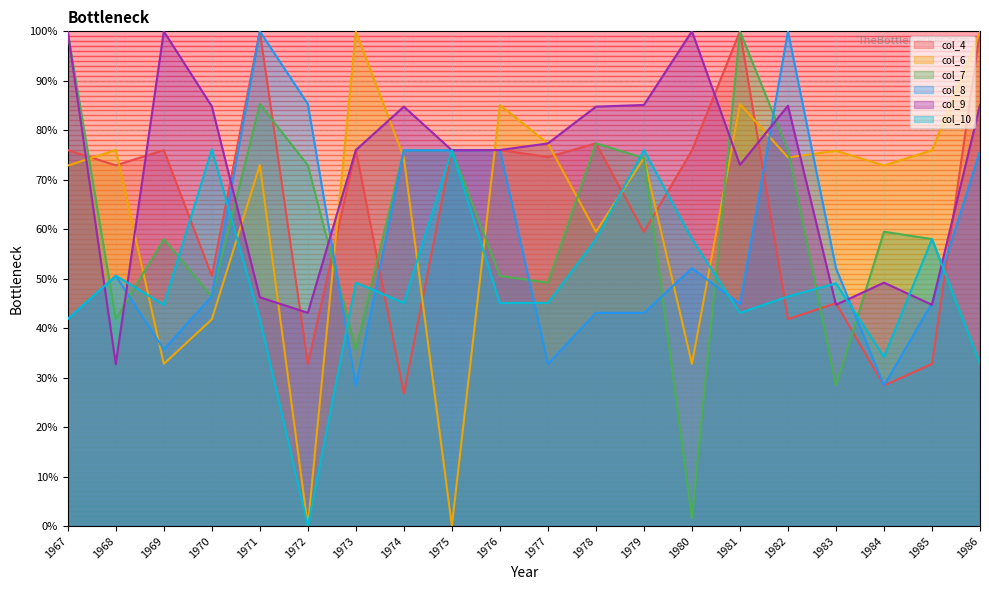

Between 1978 and 1975, which is larger?

1978